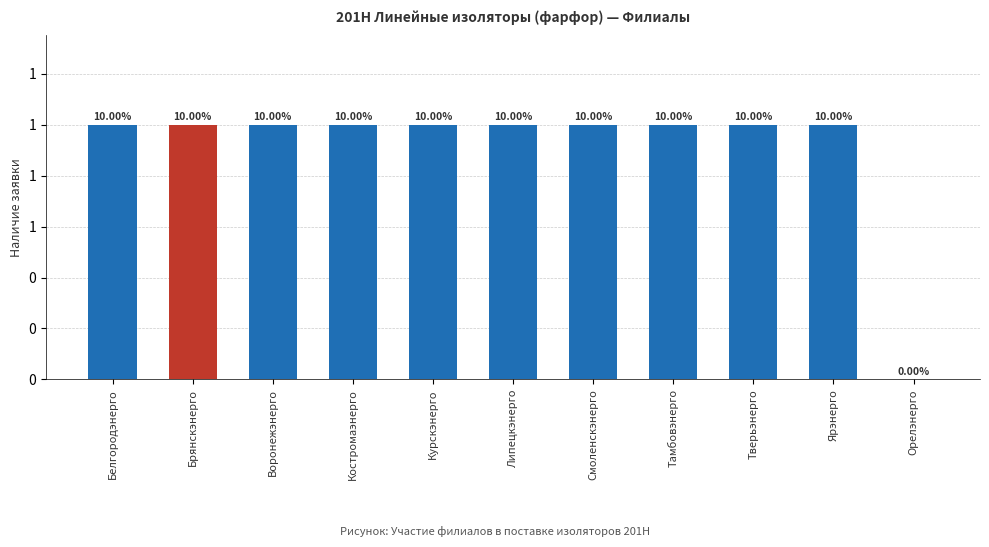

Are the bars horizontal?

No